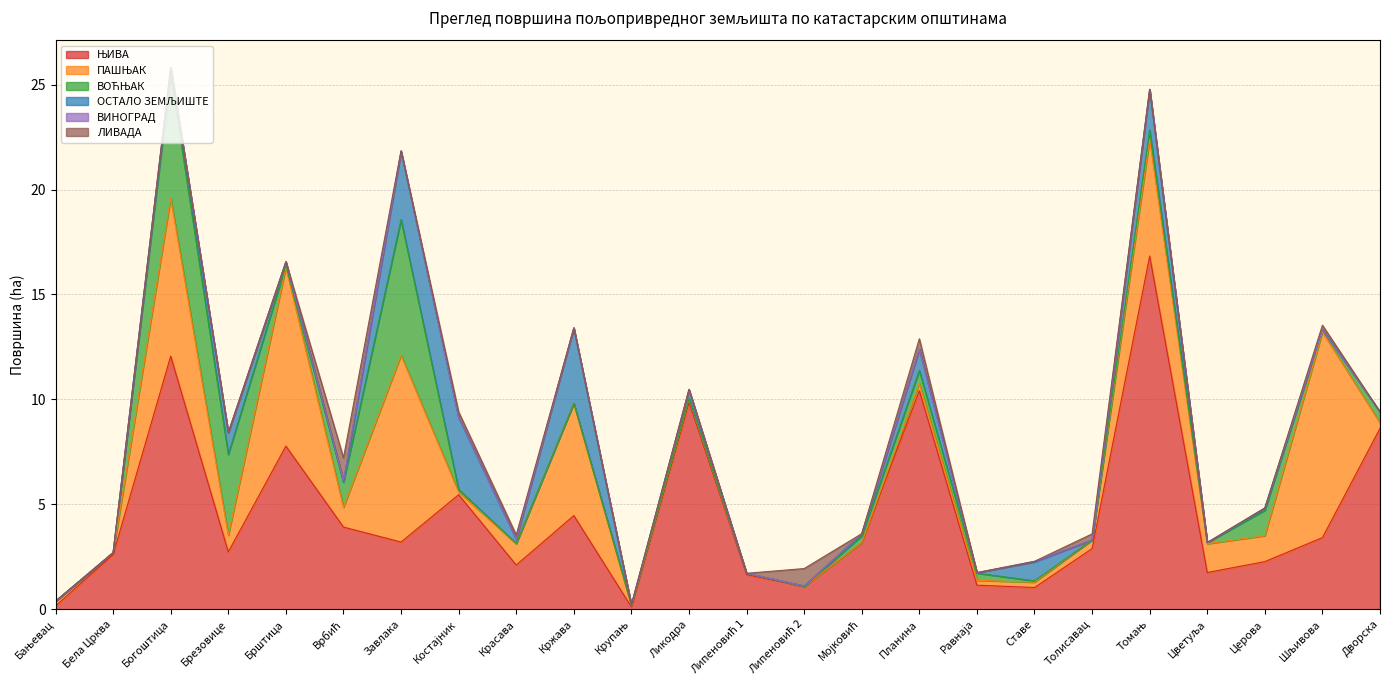

Which category has the lowest value in the ПАШЊАК series?

Липеновић 2